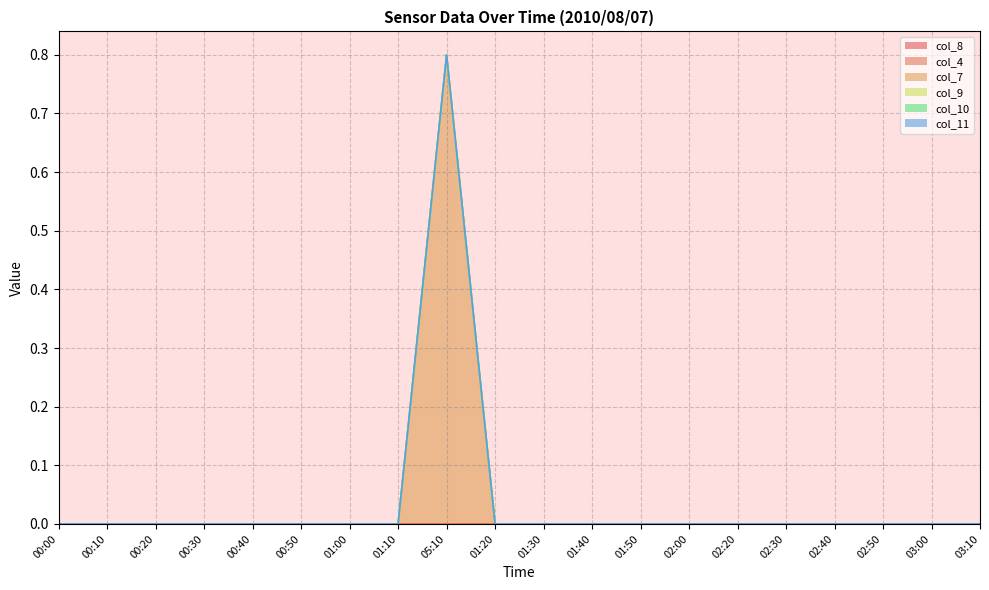

Between 01:10 and 01:40, which is larger?

01:10